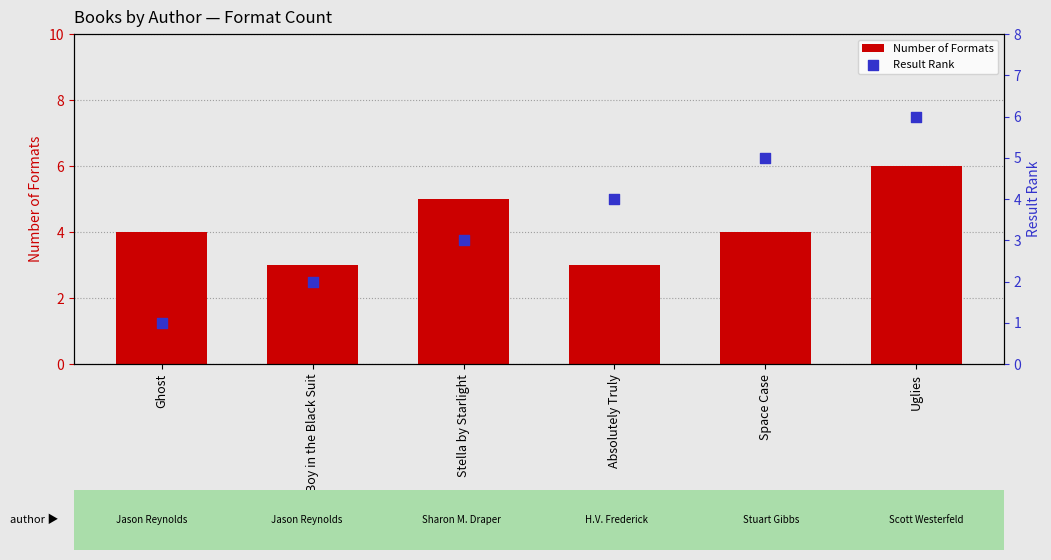

What are all the series names shown in the legend?

Number of Formats, Result Rank